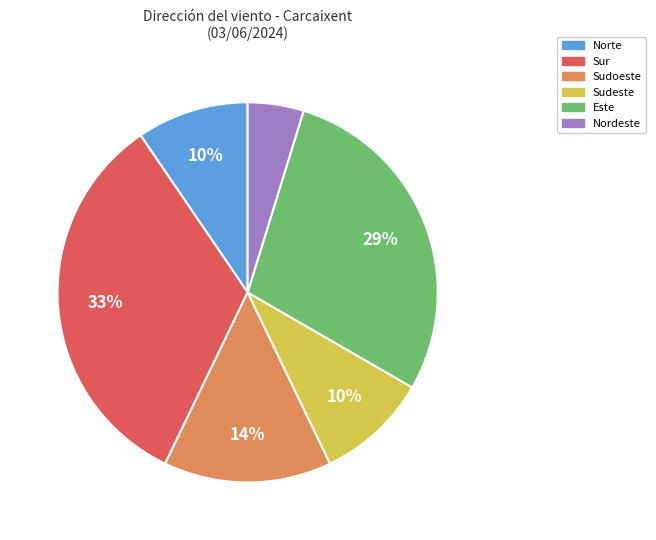

Is there any slice that represents more than half of the pie?

No